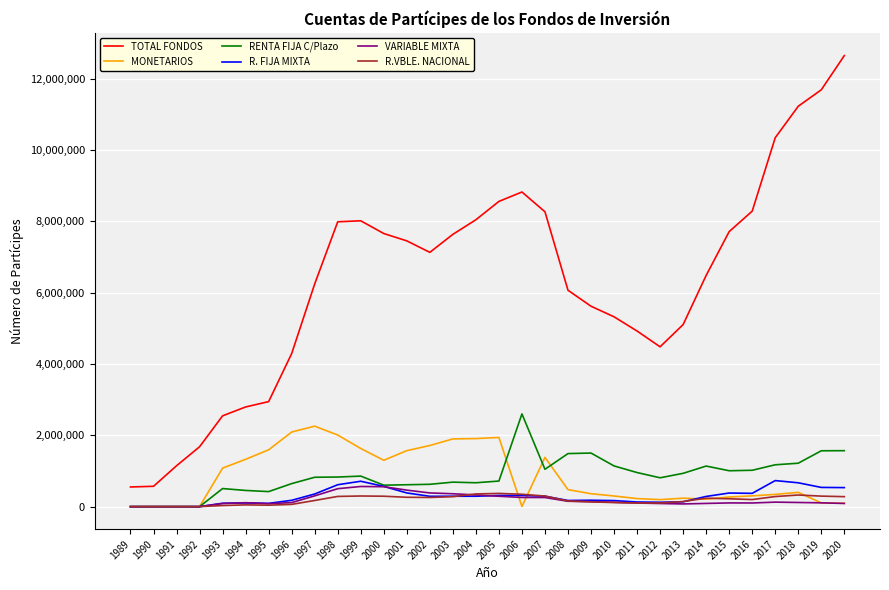

True or false: R. FIJA MIXTA has a value of 291598 at 2003.

True